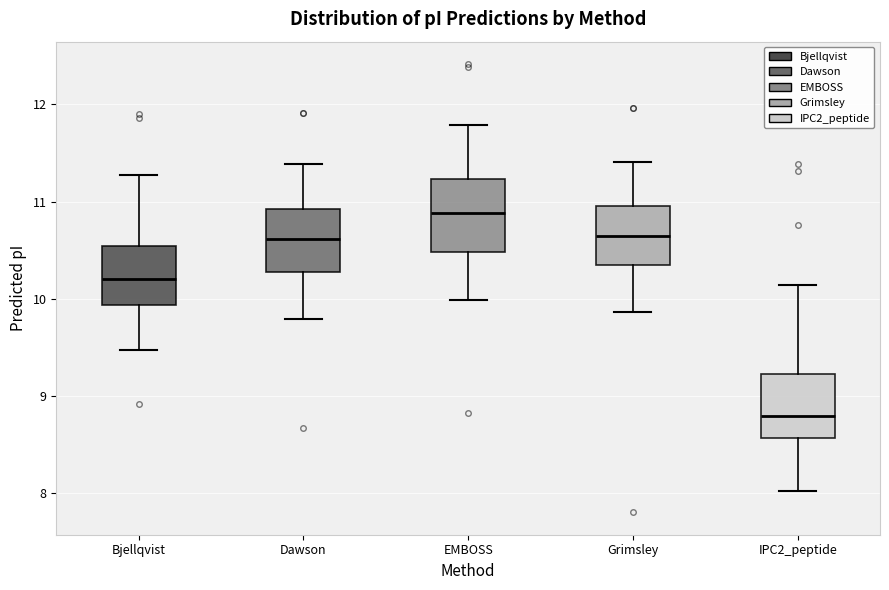

Where does the median line of the box for IPC2_peptide sit on the y-axis? The values are not printed on the chart, so give them approximately, as read against the axis.

8.8